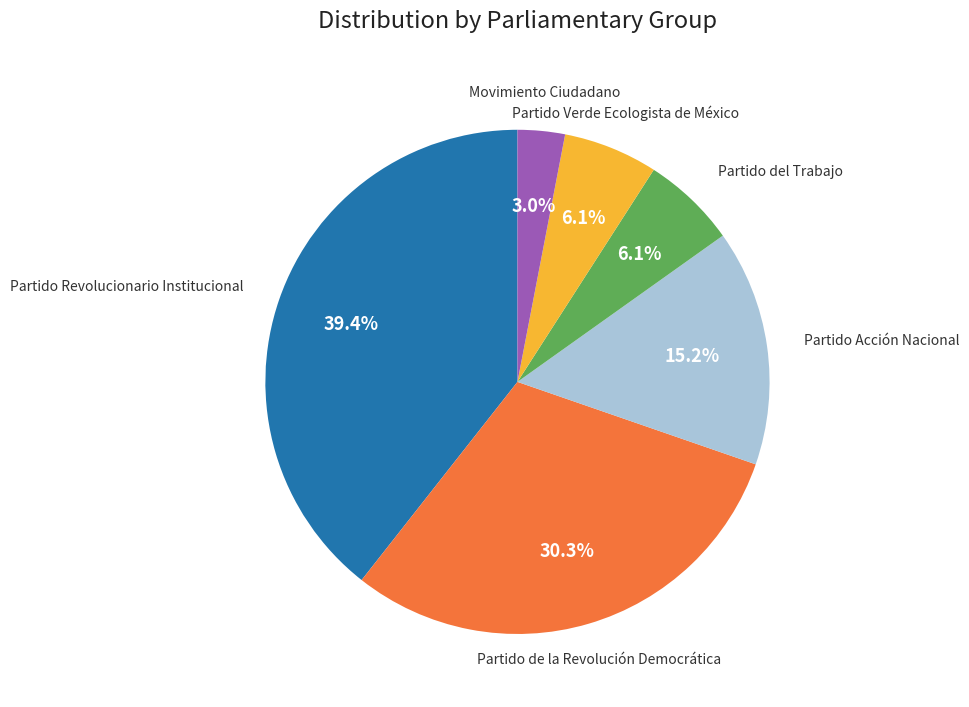

True or false: Partido Revolucionario Institucional accounts for 21% of the total.

False